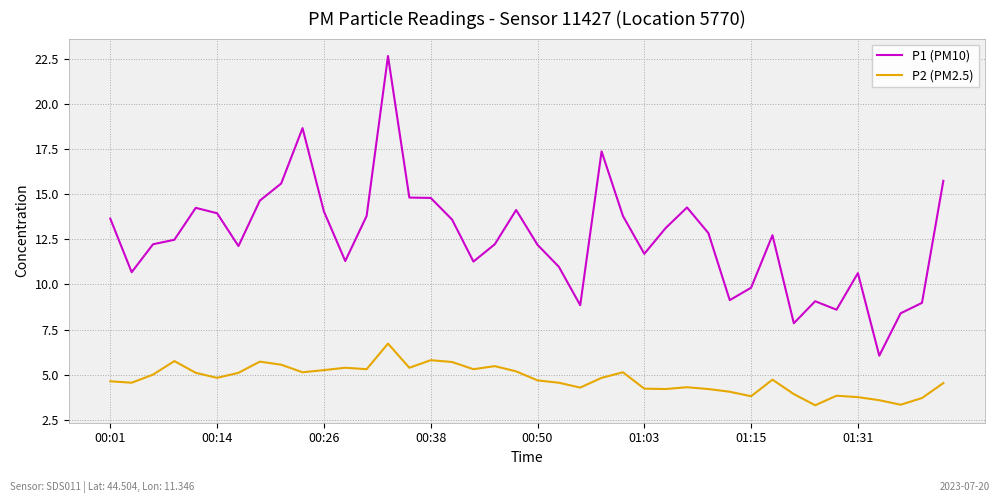

What is the smallest value displayed?

3.3